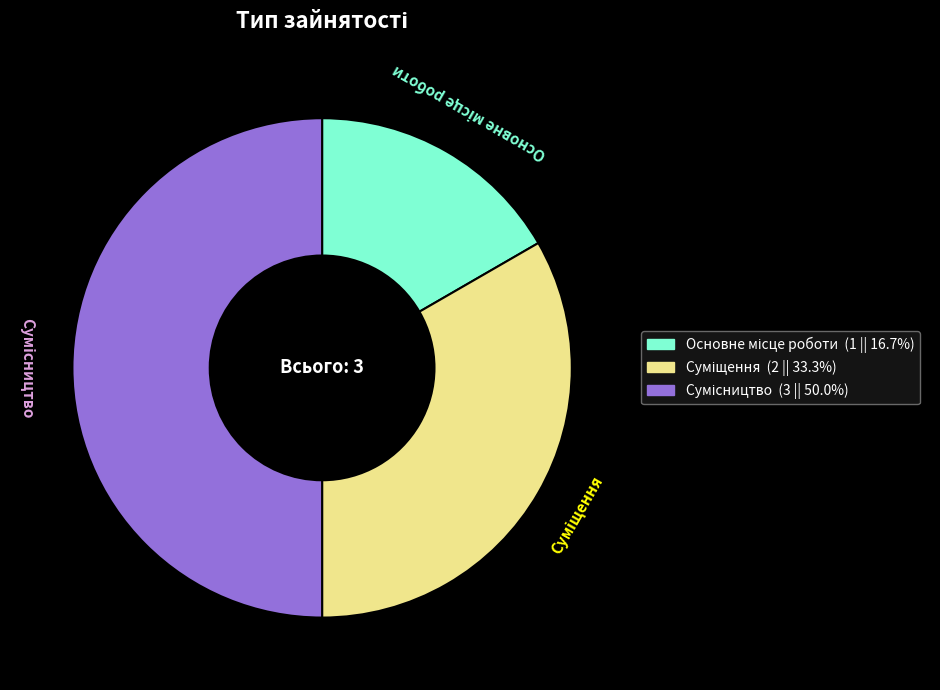

What is the change in value from Основне місце роботи to Суміщення?

+1